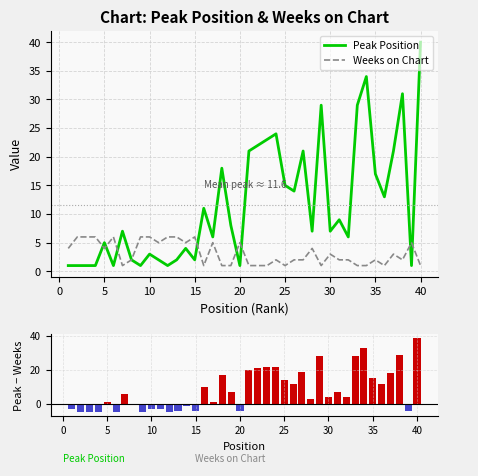

How many categories are shown in the chart?

40